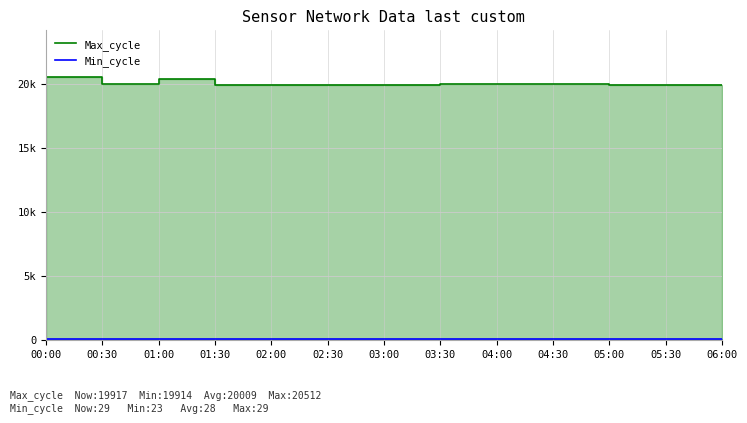

Rank the series by their maximum value, from lowest to highest.

Min_cycle, Max_cycle